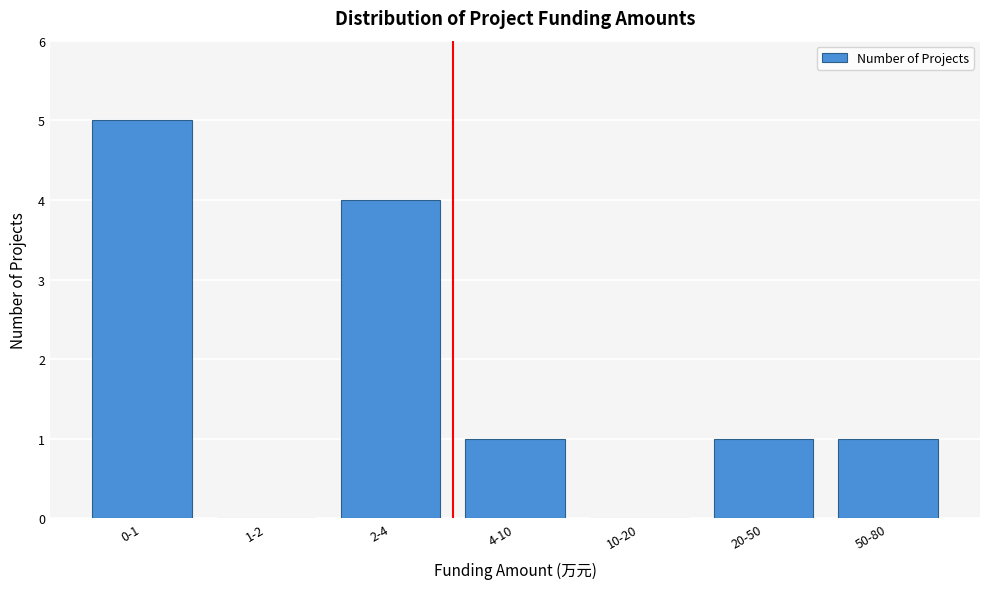

Reading right to left, list all the values displayed in this chart.

50-80=1	20-50=1	10-20=0	4-10=1	2-4=4	1-2=0	0-1=5